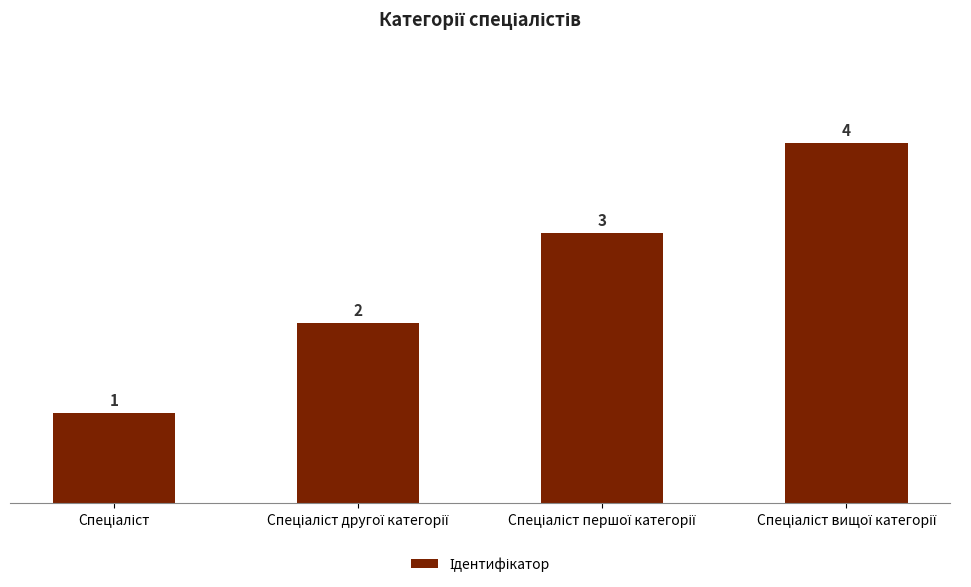

How many values are below 3?

2